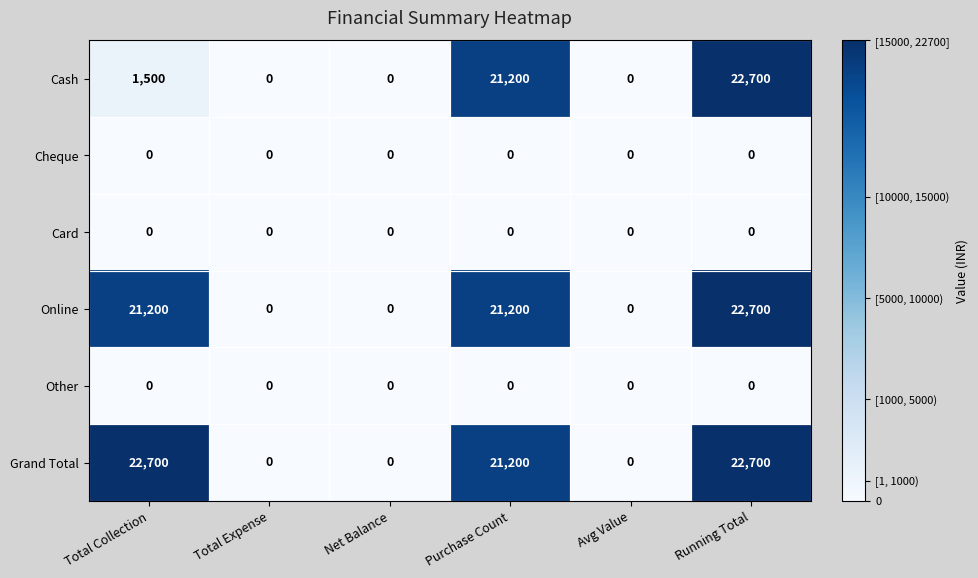

Which series changed the most between Total Collection and Running Total?

Cash